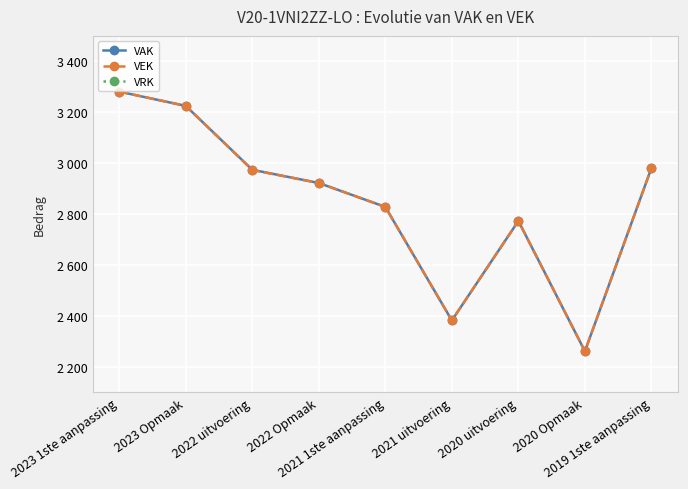

True or false: VRK and VEK intersect in this chart.

False